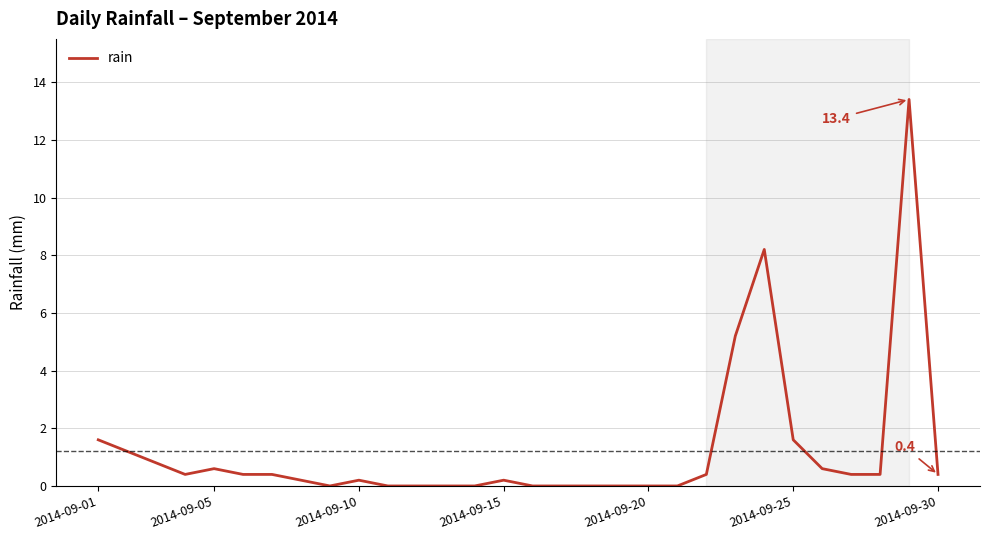

How many distinct data groups are displayed?

1